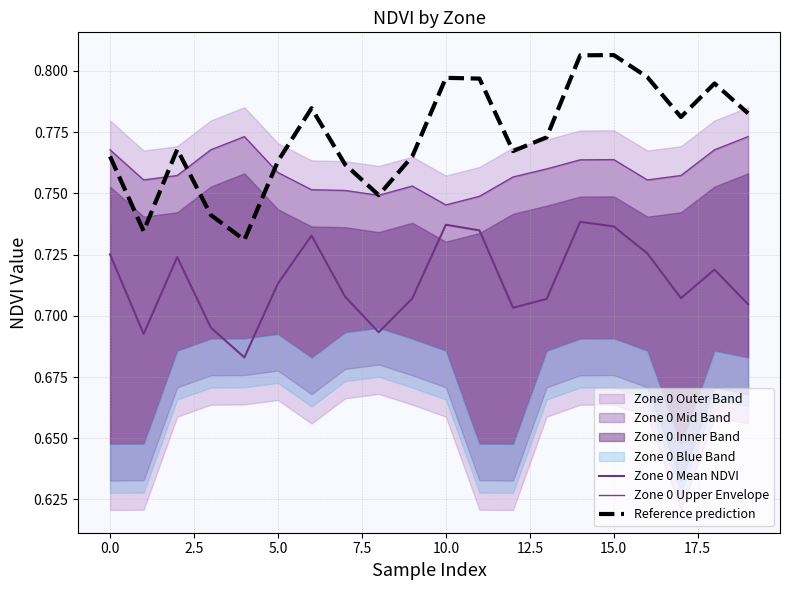

True or false: Reference prediction and Zone 0 Mean NDVI intersect in this chart.

False